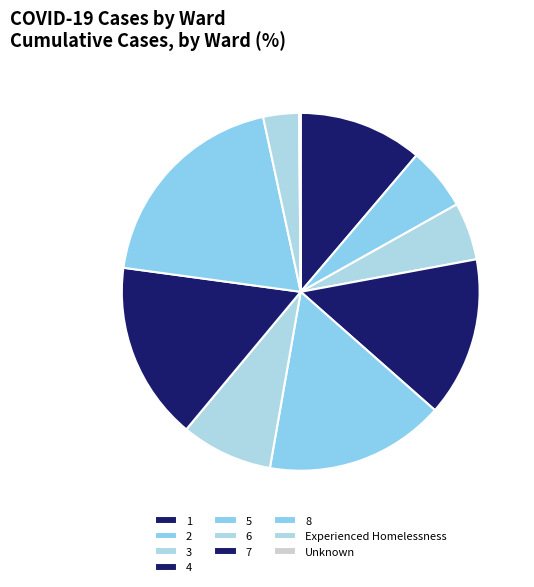

The 5 slice represents 9% of the pie. True or false?

False